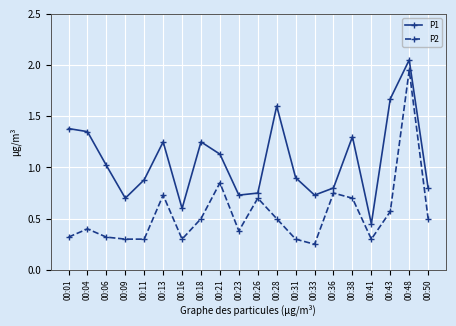

Which series has the largest total across all categories?

P1